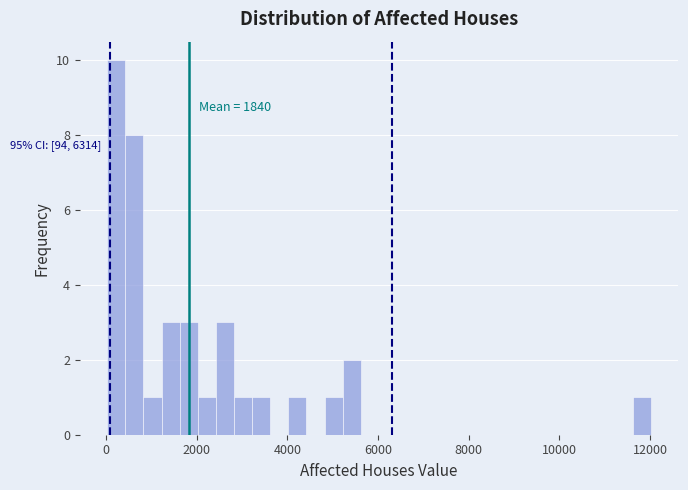

Around what value on the x-axis is the tallest bar? Give the approximate position of its centre, as read against the axis.

200